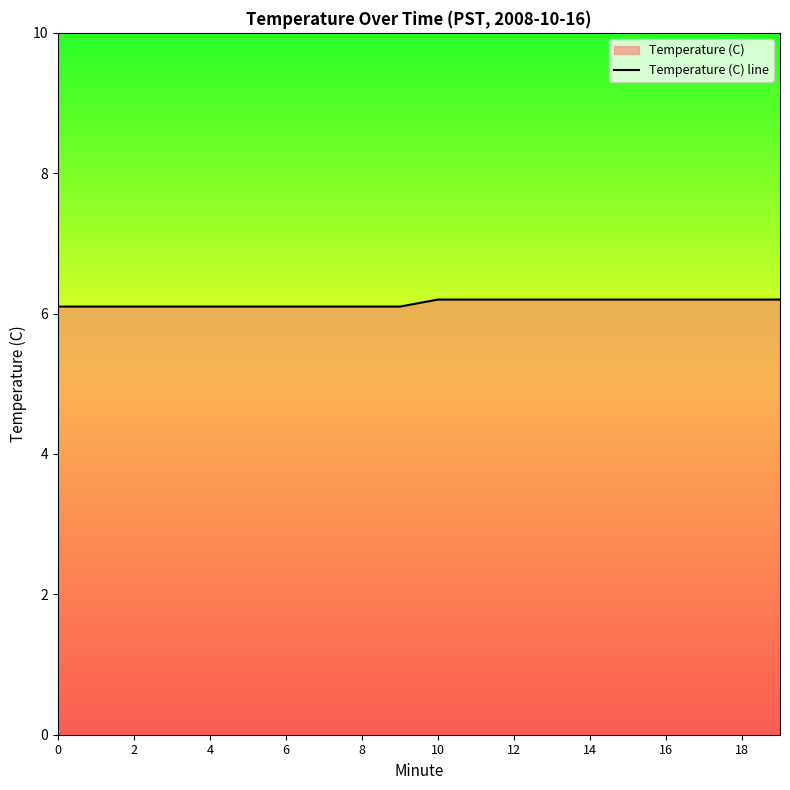

What is the difference between the maximum and minimum values?

0.1